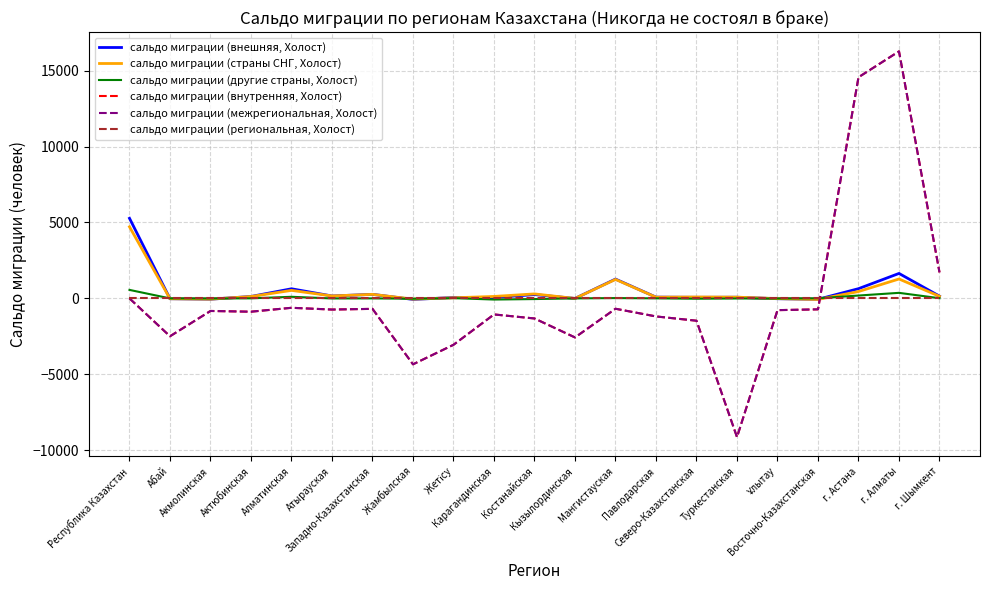

Where is сальдо миграции (региональная, Холост) nearest to the value 0?

Республика Казахстан